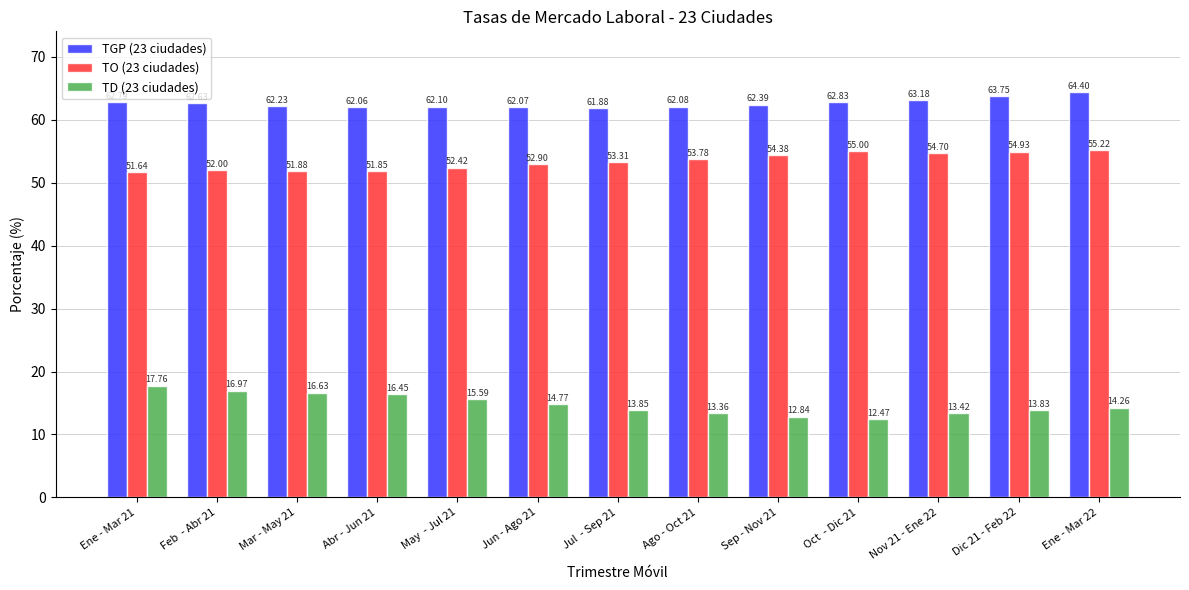

How many series are shown in this chart?

3